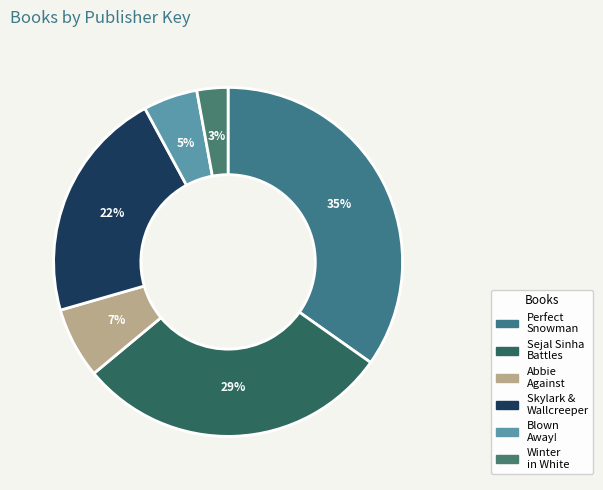

What is the largest slice in the pie chart?

Perfect Snowman